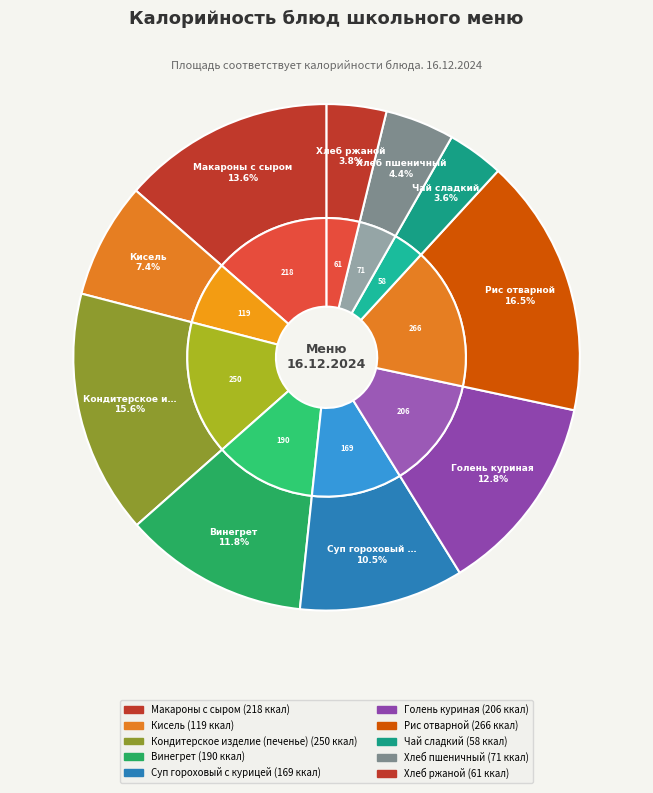

To the nearest percent, what is the average slice percentage?

10%